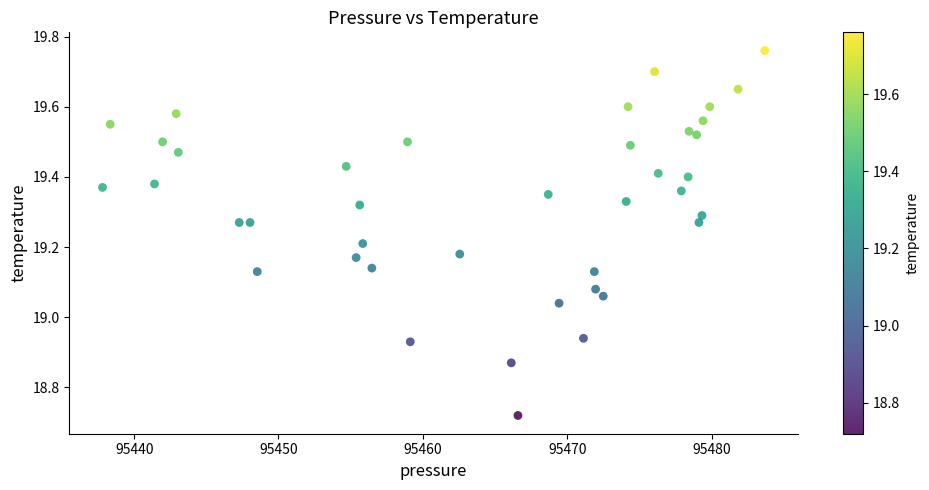

What is the range of Y values (max minus min)?

1.0